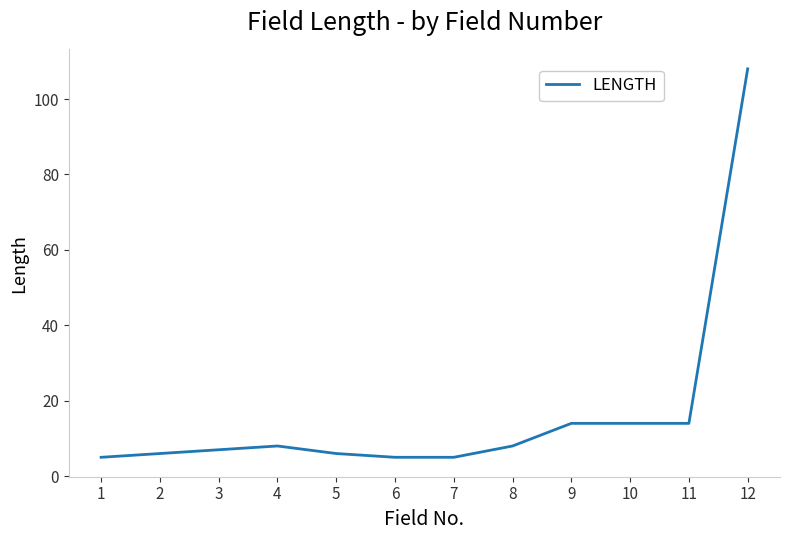

What is the sum of the values at 12 and 11?

122